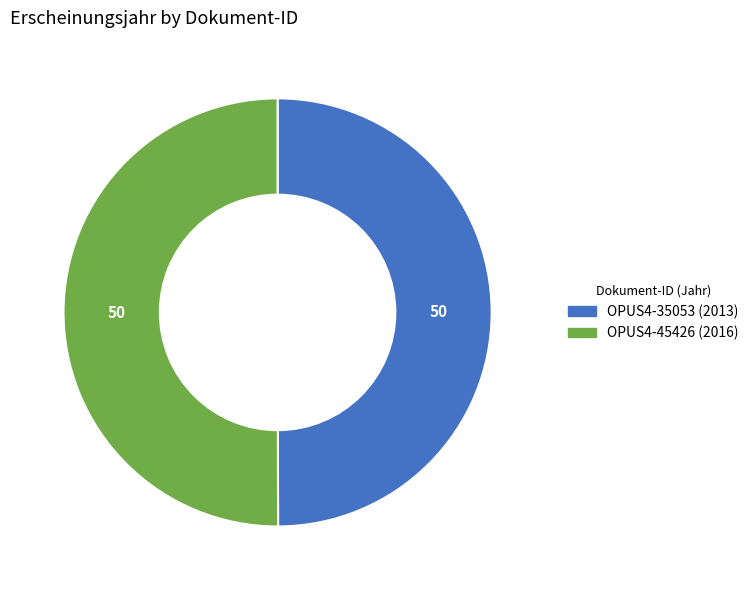

The OPUS4-45426 slice represents 42% of the pie. True or false?

False